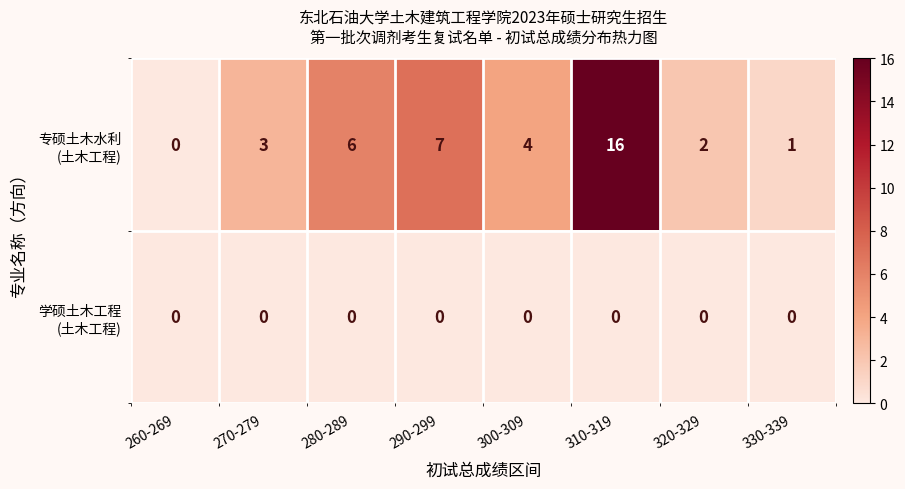

What is the total value across all series at 300-309?

4